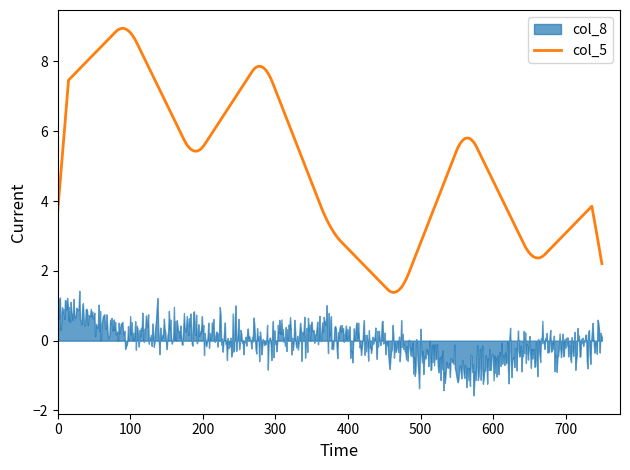

What is the minimum value for col_5?

1.4